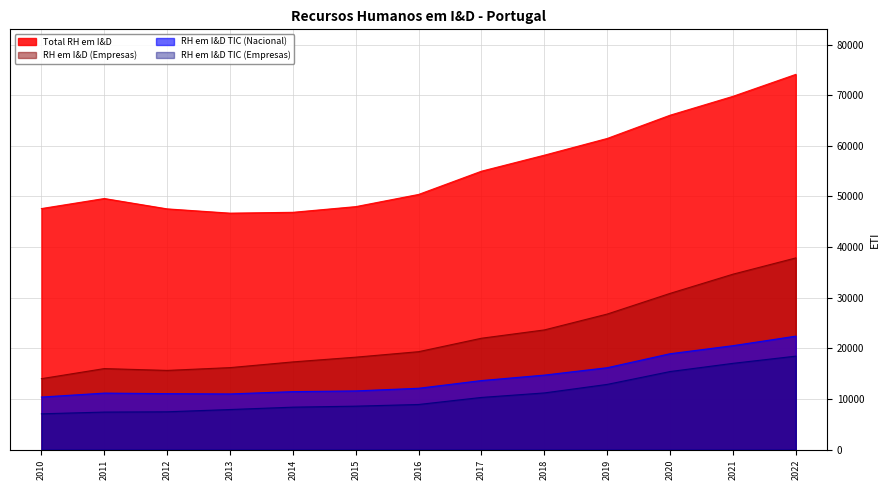

Which series has the largest total across all categories?

Total RH em I&D